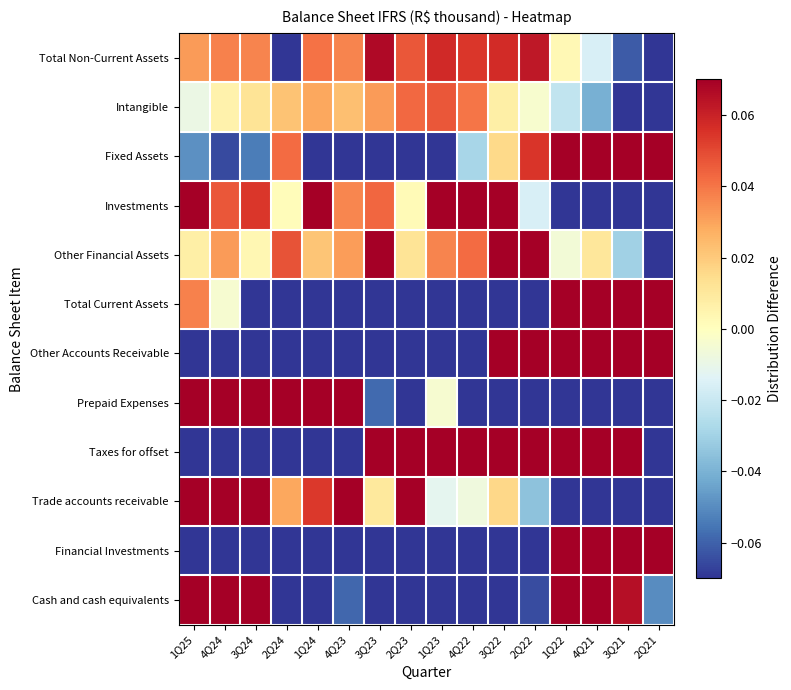

Reading left to right, list all the values displayed in this chart.

Cash and cash equivalents: 1Q25=0.7	4Q24=0.6	3Q24=0.3	2Q24=-0.3	1Q24=-0.1	4Q23=-0.1	3Q23=-0.3	2Q23=-0.3	1Q23=-0.3	4Q22=-0.3	3Q22=-0.2	2Q22=-0.1	1Q22=0.1	4Q21=0.3	3Q21=0.1	2Q21=-0.0
Financial Investments: 1Q25=-0.5	4Q24=-0.5	3Q24=-0.5	2Q24=-0.1	1Q24=-0.1	4Q23=-0.1	3Q23=-0.2	2Q23=-0.3	1Q23=-0.3	4Q22=-0.2	3Q22=-0.2	2Q22=-0.3	1Q22=0.3	4Q21=0.6	3Q21=1.2	2Q21=1.3
Trade accounts receivable: 1Q25=0.2	4Q24=0.1	3Q24=0.1	2Q24=0.0	1Q24=0.1	4Q23=0.1	3Q23=0.0	2Q23=0.1	1Q23=-0.0	4Q22=-0.0	3Q22=0.0	2Q22=-0.0	1Q22=-0.2	4Q21=-0.2	3Q21=-0.2	2Q21=-0.1
Taxes for offset: 1Q25=-0.2	4Q24=-0.3	3Q24=-0.2	2Q24=-0.4	1Q24=-0.5	4Q23=-0.4	3Q23=0.1	2Q23=0.2	1Q23=0.2	4Q22=0.3	3Q22=0.3	2Q22=0.4	1Q22=0.4	4Q21=0.4	3Q21=0.4	2Q21=-0.6
Prepaid Expenses: 1Q25=1.0	4Q24=0.4	3Q24=0.5	2Q24=0.8	1Q24=1.2	4Q23=0.3	3Q23=-0.1	2Q23=-0.4	1Q23=-0.0	4Q22=-0.7	3Q22=-0.3	2Q22=-0.4	1Q22=-0.1	4Q21=-1.0	3Q21=-0.7	2Q21=-0.4
Other Accounts Receivable: 1Q25=-0.3	4Q24=-0.4	3Q24=-0.5	2Q24=-0.6	1Q24=-0.3	4Q23=-0.3	3Q23=-0.2	2Q23=-0.6	1Q23=-0.1	4Q22=-0.3	3Q22=0.4	2Q22=0.4	1Q22=0.7	4Q21=0.5	3Q21=0.9	2Q21=0.7
Total Current Assets: 1Q25=0.0	4Q24=-0.0	3Q24=-0.1	2Q24=-0.2	1Q24=-0.1	4Q23=-0.1	3Q23=-0.2	2Q23=-0.2	1Q23=-0.2	4Q22=-0.2	3Q22=-0.1	2Q22=-0.1	1Q22=0.1	4Q21=0.3	3Q21=0.5	2Q21=0.4
Other Financial Assets: 1Q25=0.0	4Q24=0.0	3Q24=0.0	2Q24=0.0	1Q24=0.0	4Q23=0.0	3Q23=0.1	2Q23=0.0	1Q23=0.0	4Q22=0.0	3Q22=0.2	2Q22=0.2	1Q22=-0.0	4Q21=0.0	3Q21=-0.0	2Q21=-0.7
Investments: 1Q25=0.1	4Q24=0.0	3Q24=0.1	2Q24=0.0	1Q24=0.1	4Q23=0.0	3Q23=0.0	2Q23=0.0	1Q23=0.1	4Q22=0.1	3Q22=0.1	2Q22=-0.0	1Q22=-0.1	4Q21=-0.2	3Q21=-0.2	2Q21=-0.2
Fixed Assets: 1Q25=-0.0	4Q24=-0.1	3Q24=-0.1	2Q24=0.0	1Q24=-0.1	4Q23=-0.2	3Q23=-0.1	2Q23=-0.1	1Q23=-0.1	4Q22=-0.0	3Q22=0.0	2Q22=0.1	1Q22=0.1	4Q21=0.1	3Q21=0.2	2Q21=0.3
Intangible: 1Q25=-0.0	4Q24=0.0	3Q24=0.0	2Q24=0.0	1Q24=0.0	4Q23=0.0	3Q23=0.0	2Q23=0.0	1Q23=0.0	4Q22=0.0	3Q22=0.0	2Q22=-0.0	1Q22=-0.0	4Q21=-0.0	3Q21=-0.1	2Q21=-0.1
Total Non-Current Assets: 1Q25=0.0	4Q24=0.0	3Q24=0.0	2Q24=-0.3	1Q24=0.0	4Q23=0.0	3Q23=0.1	2Q23=0.0	1Q23=0.1	4Q22=0.1	3Q22=0.1	2Q22=0.1	1Q22=0.0	4Q21=-0.0	3Q21=-0.1	2Q21=-0.2